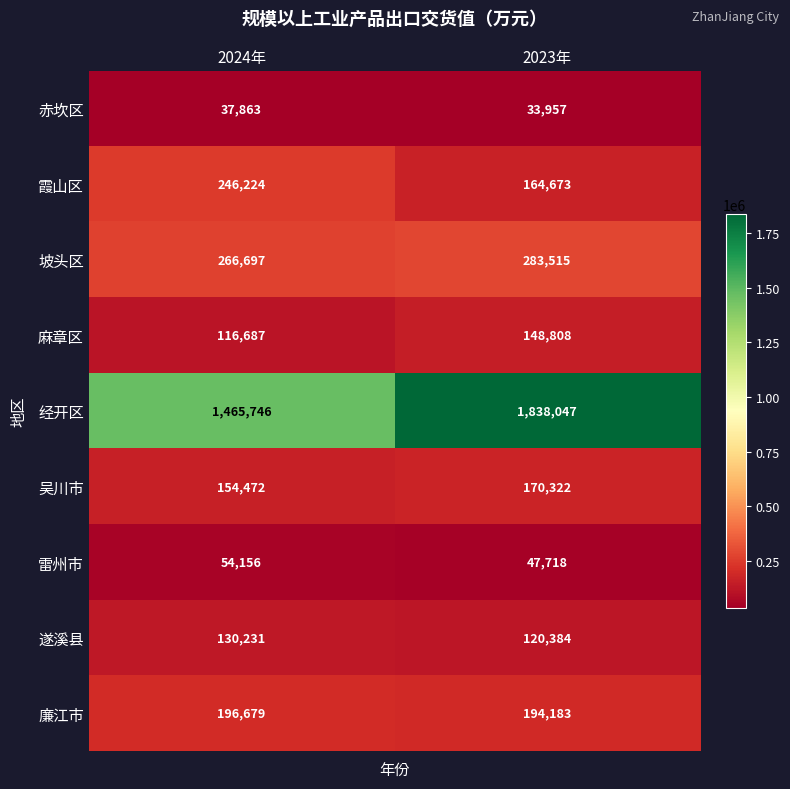

List the labels in order of 赤坎区 value, largest first.

2024年, 2023年